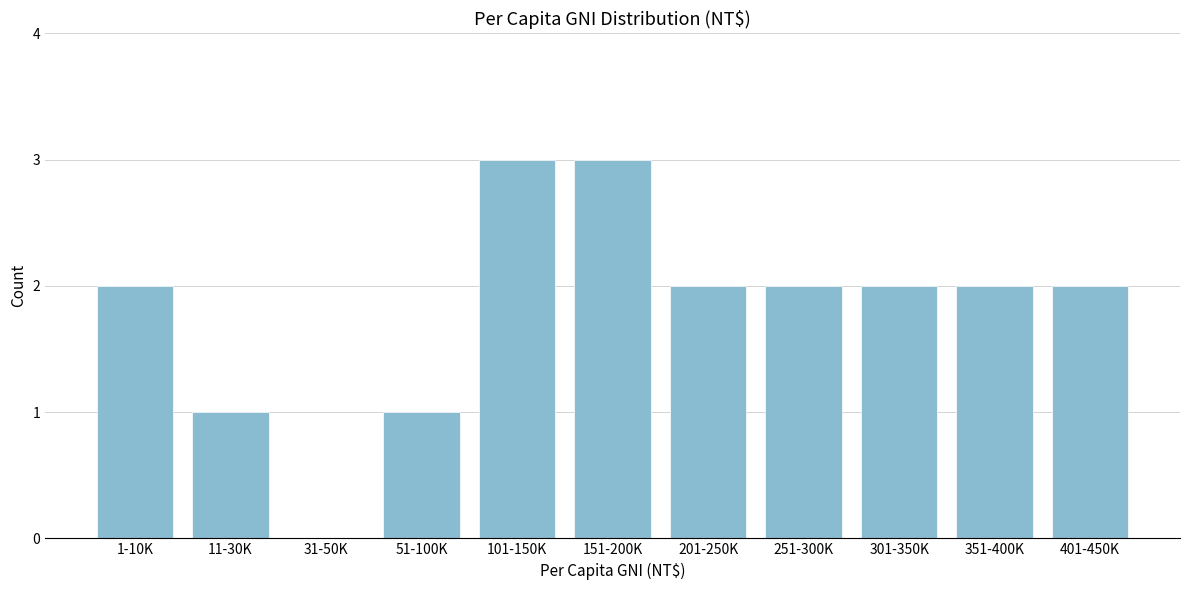

Reading right to left, list all the values displayed in this chart.

401-450K=2	351-400K=2	301-350K=2	251-300K=2	201-250K=2	151-200K=3	101-150K=3	51-100K=1	31-50K=0	11-30K=1	1-10K=2